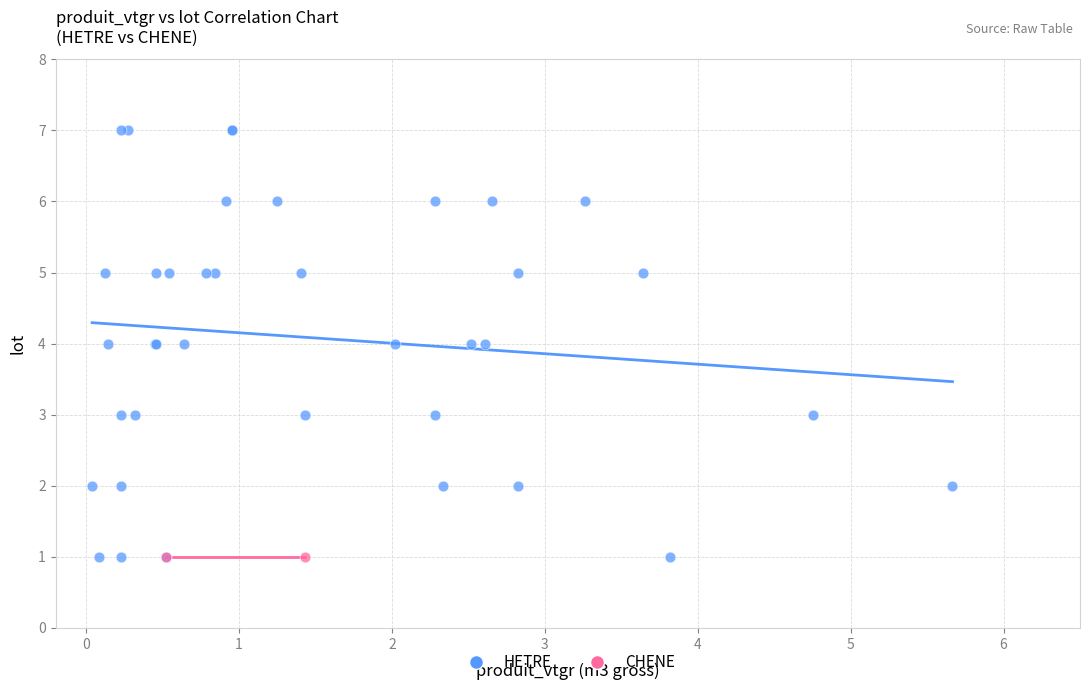

What are all the series names shown in the legend?

HETRE, CHENE